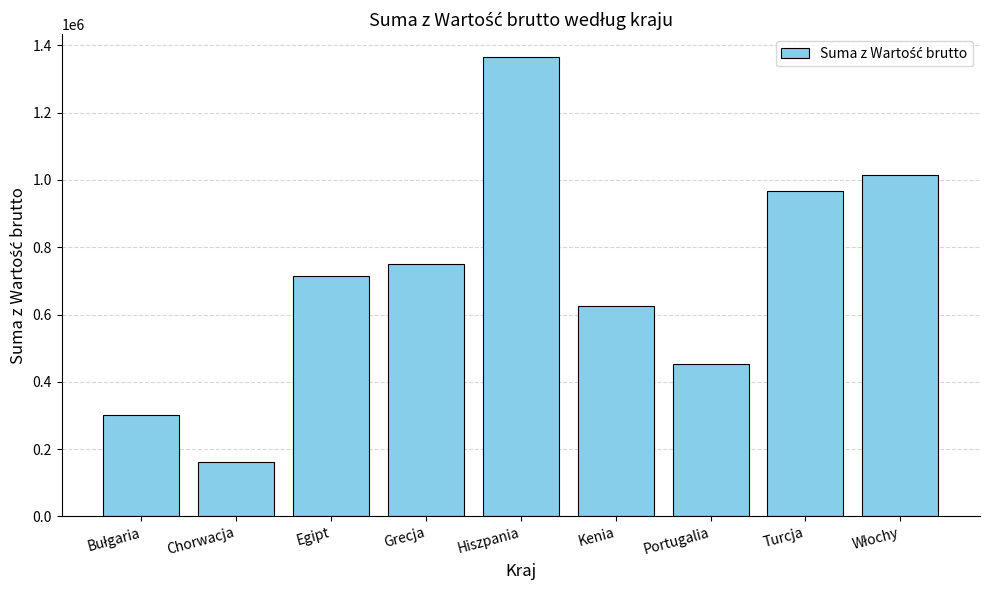

What is the value of the 6th bar from the left?

624430